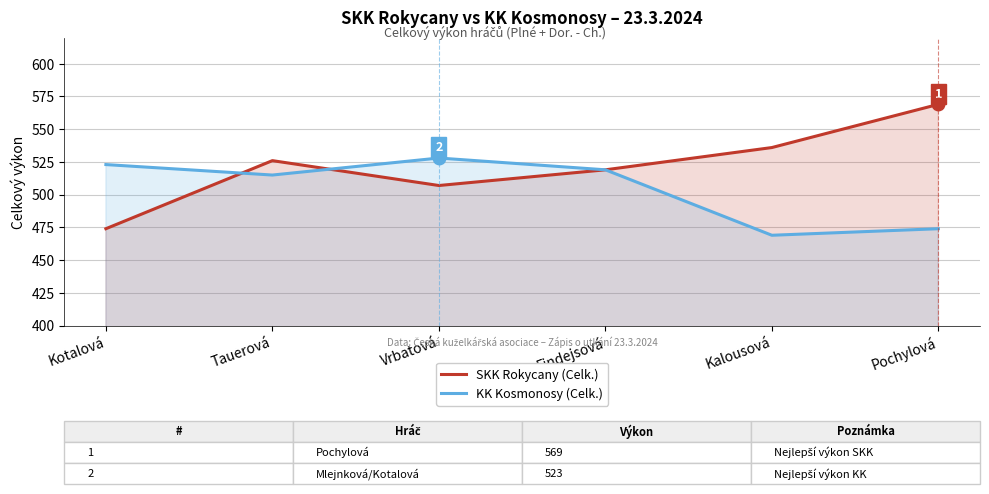

Reading right to left, what are all the values shown in this chart?

SKK Rokycany (Celk.): Pochylová=569	Kalousová=536	Findejsová=519	Vrbatová=507	Tauerová=526	Kotalová=474
KK Kosmonosy (Celk.): Pochylová=474	Kalousová=469	Findejsová=519	Vrbatová=528	Tauerová=515	Kotalová=523